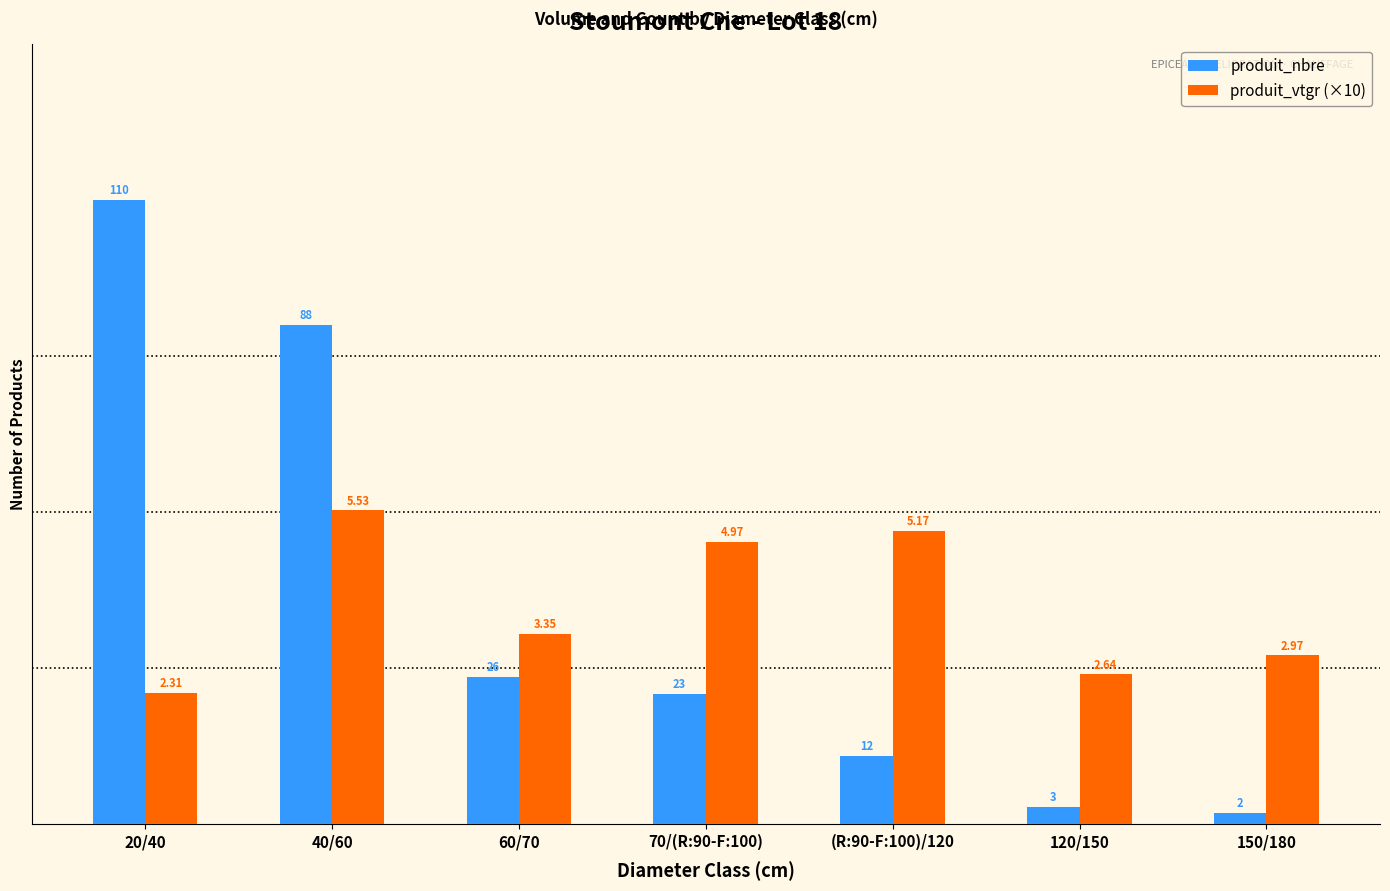

At which label is produit_nbre closest to 56?

60/70